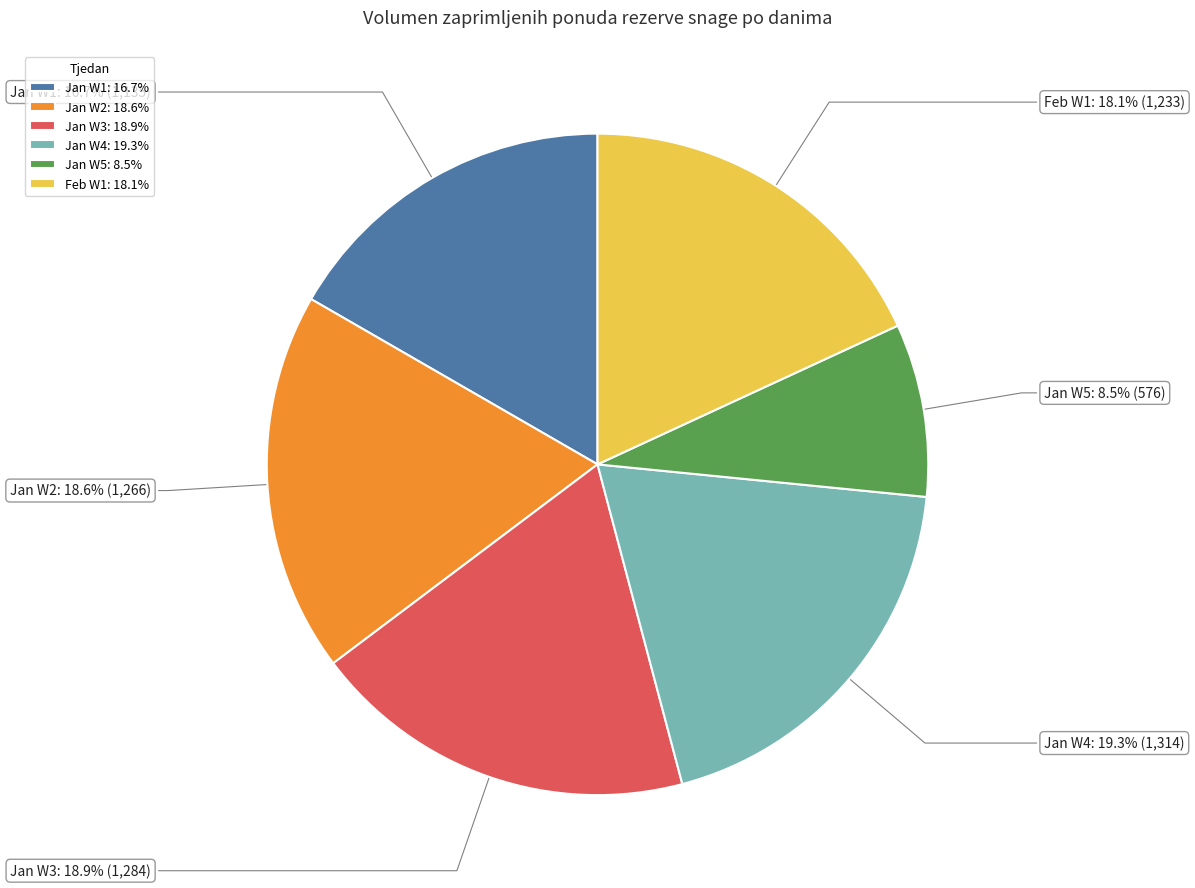

What is the ratio of the value at Jan W5: 8.5% to the value at Jan W1: 16.7%?

0.5